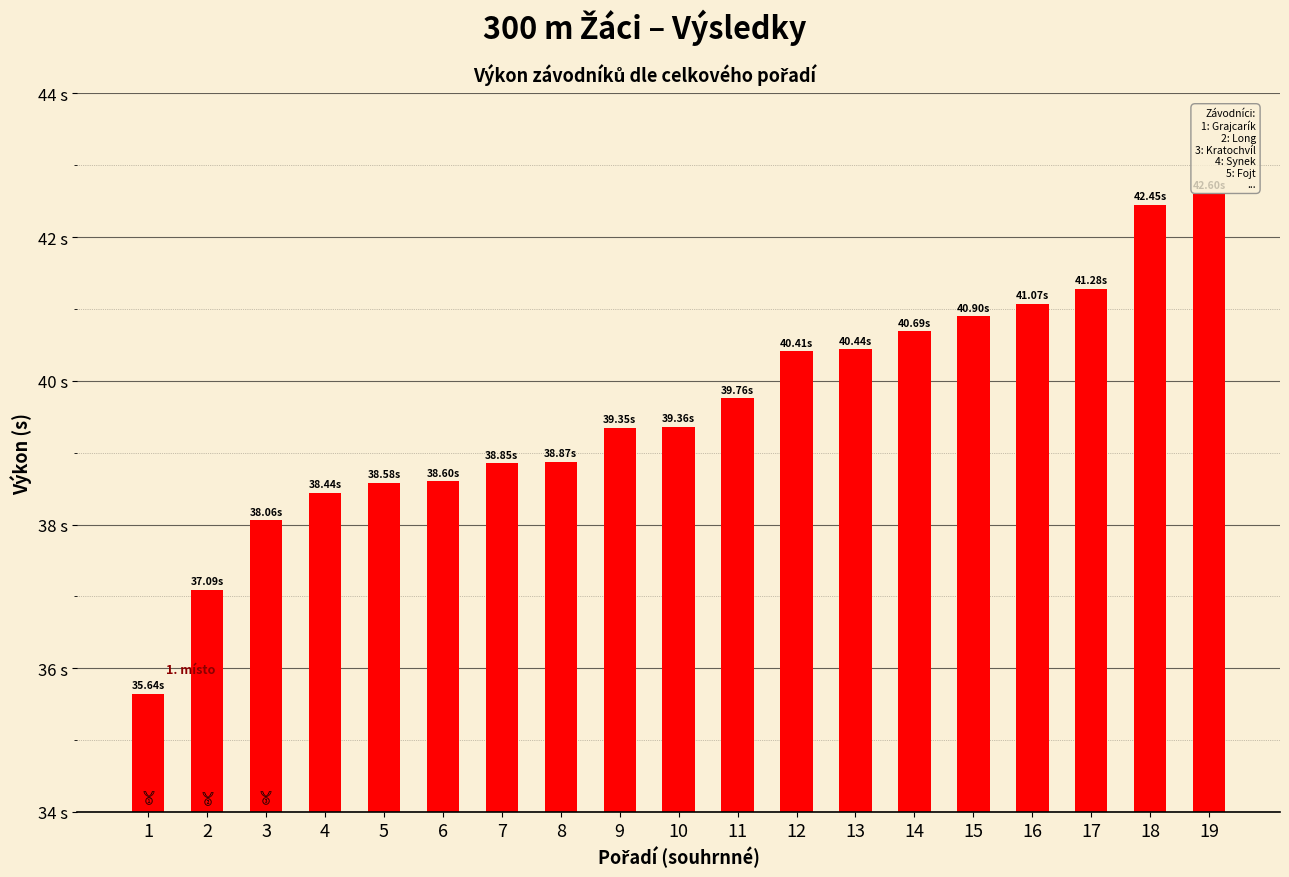

Does the chart contain any negative values?

No